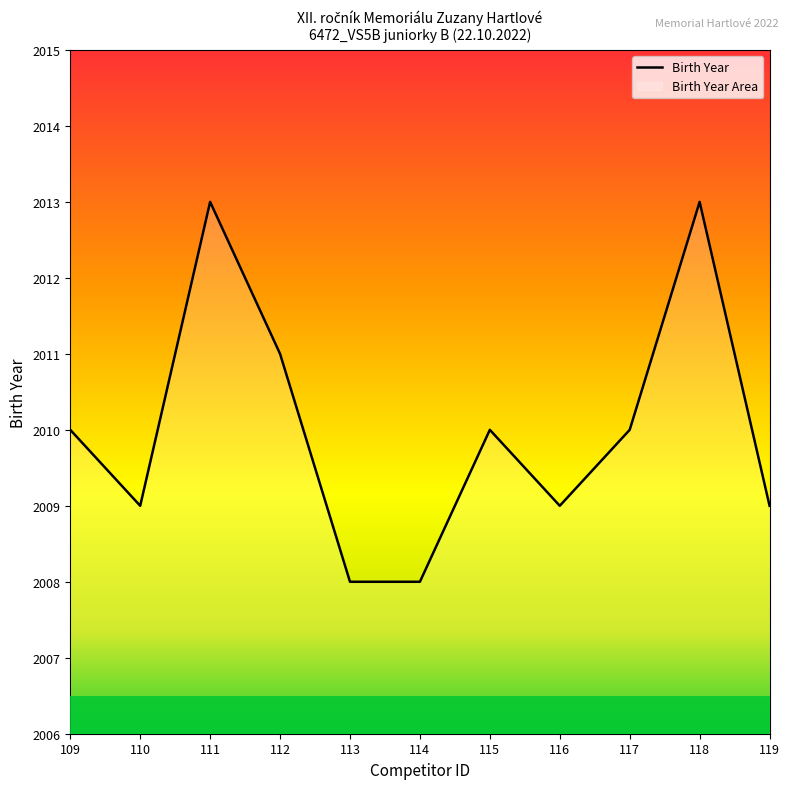

True or false: there are more than 0 points higher than both neighbors.

True